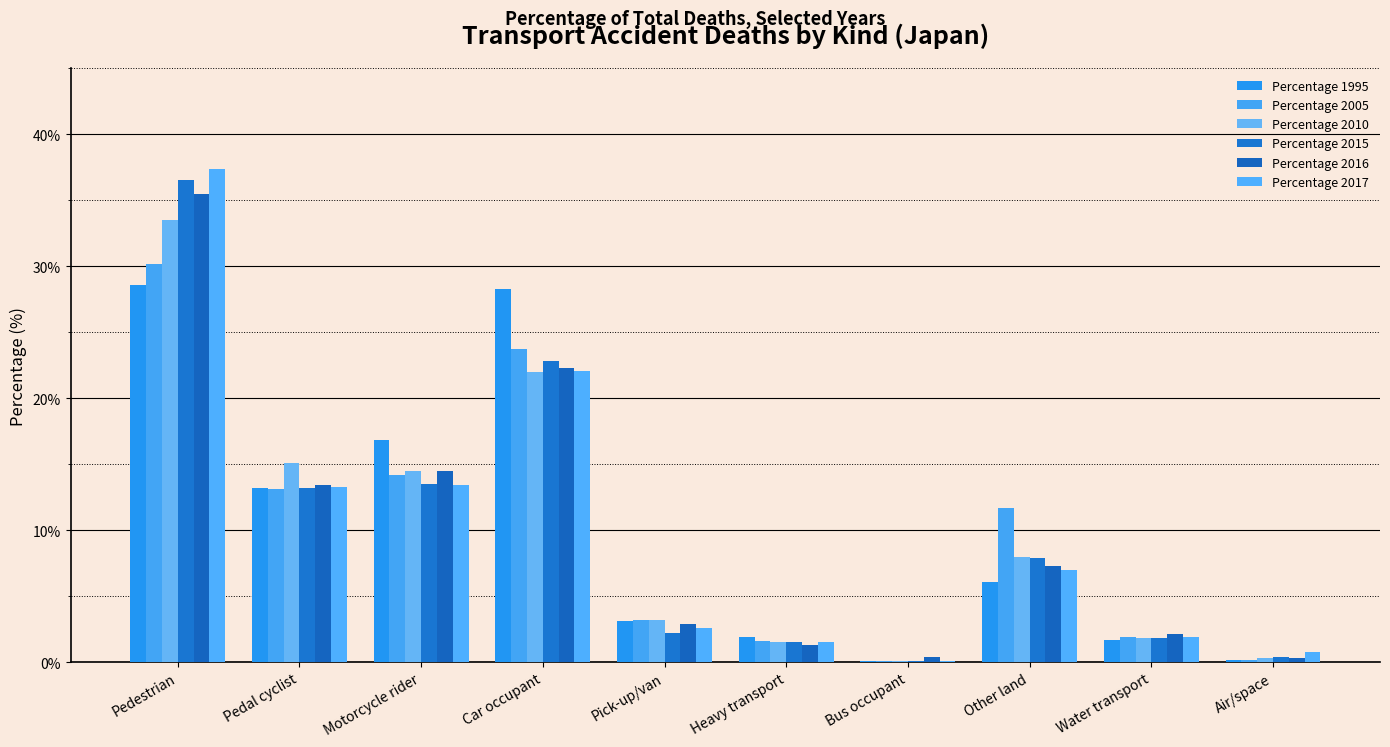

What is the label of the 1st bar from the left?

Pedestrian